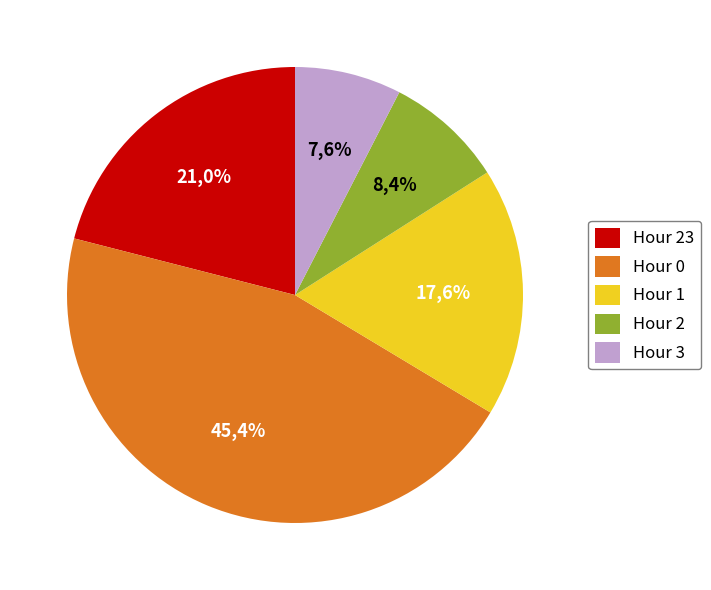

To the nearest percent, what is the difference between the Hour 23 and Hour 3 slice percentages?

13%